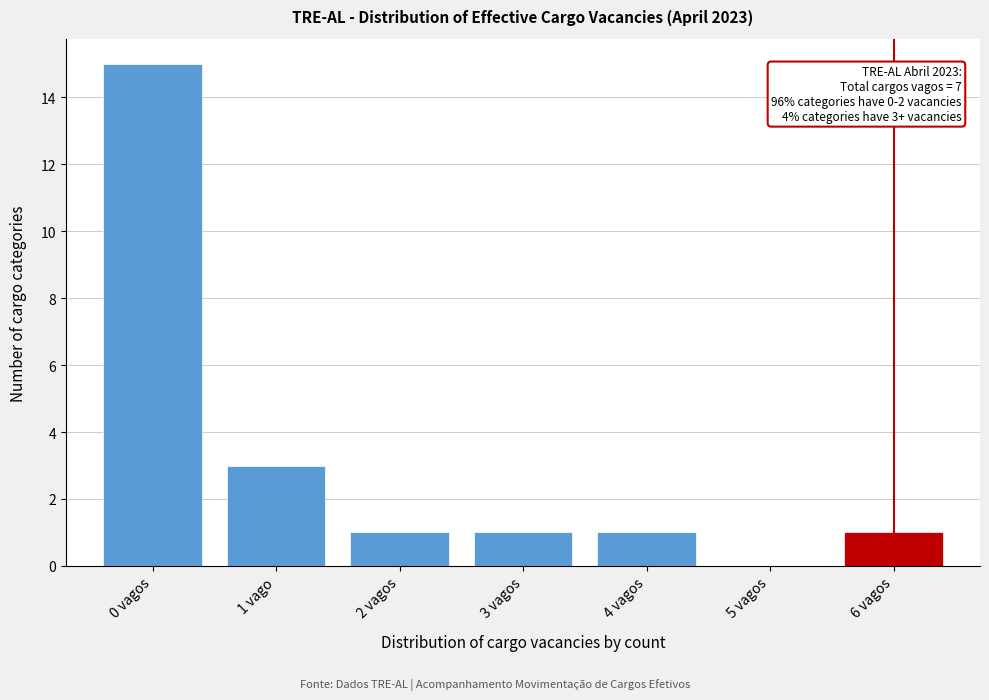

Reading left to right, transcribe all the data shown in this chart.

0 vagos=15	1 vago=3	2 vagos=1	3 vagos=1	4 vagos=1	5 vagos=0	6 vagos=1